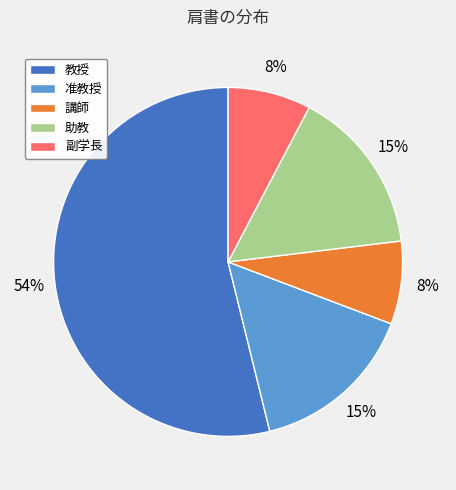

To the nearest percent, what is the difference between the largest and smallest slice percentages?

46%